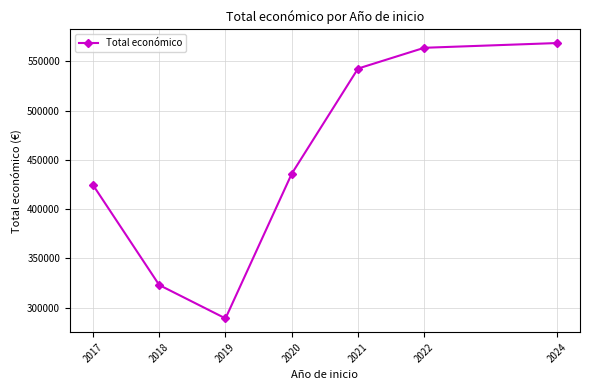

What is the change in value from 2019 to 2024?

+279581.0